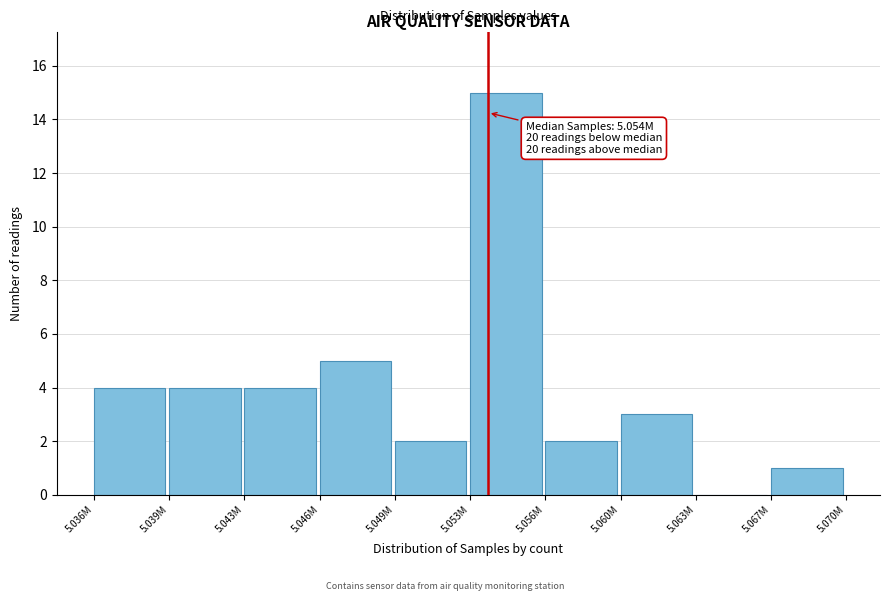

Reading left to right, what are all the values shown in this chart?

5.036M=4	5.039M=4	5.043M=4	5.046M=5	5.049M=2	5.053M=15	5.056M=2	5.060M=3	5.063M=0	5.067M=1